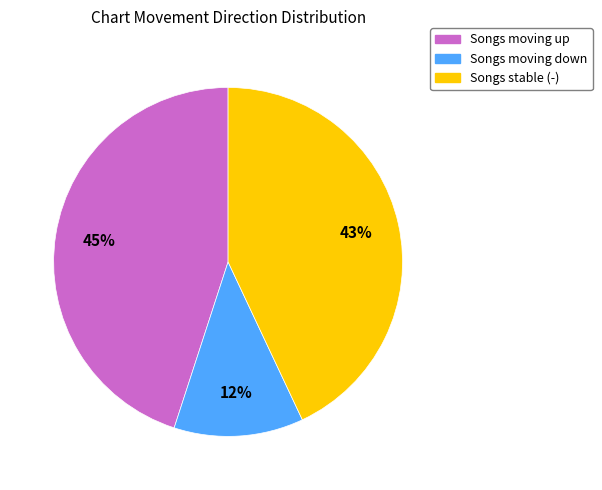

To the nearest percent, what is the difference between the largest and smallest slice percentages?

33%